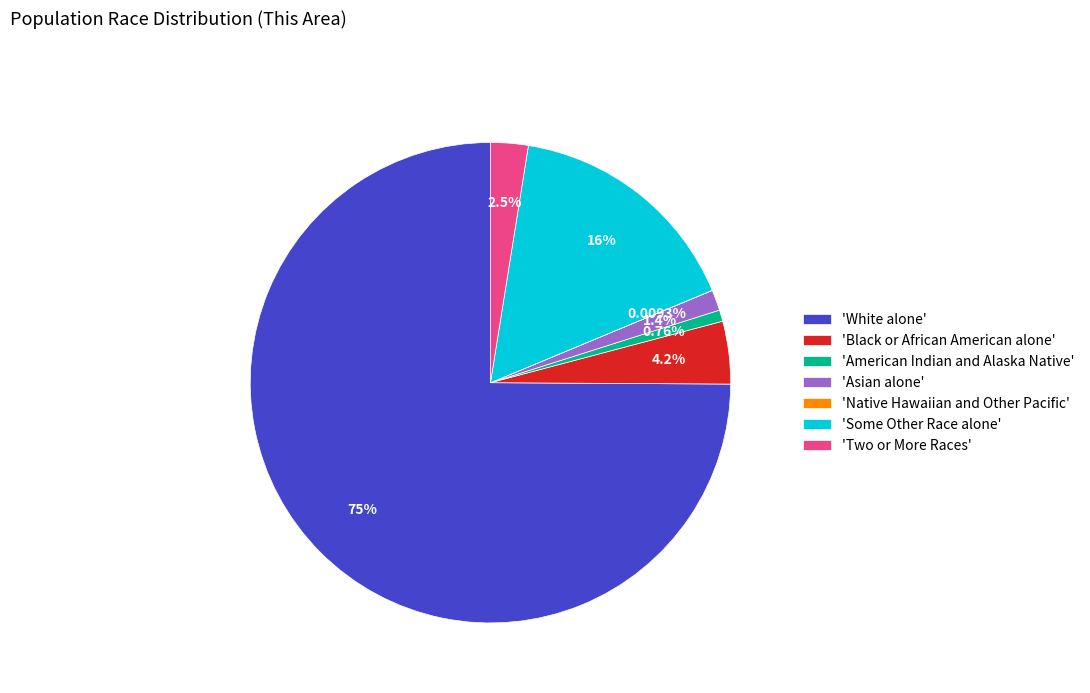

What is the ratio of the value at 'American Indian and Alaska Native' to the value at 'Asian alone'?

0.6